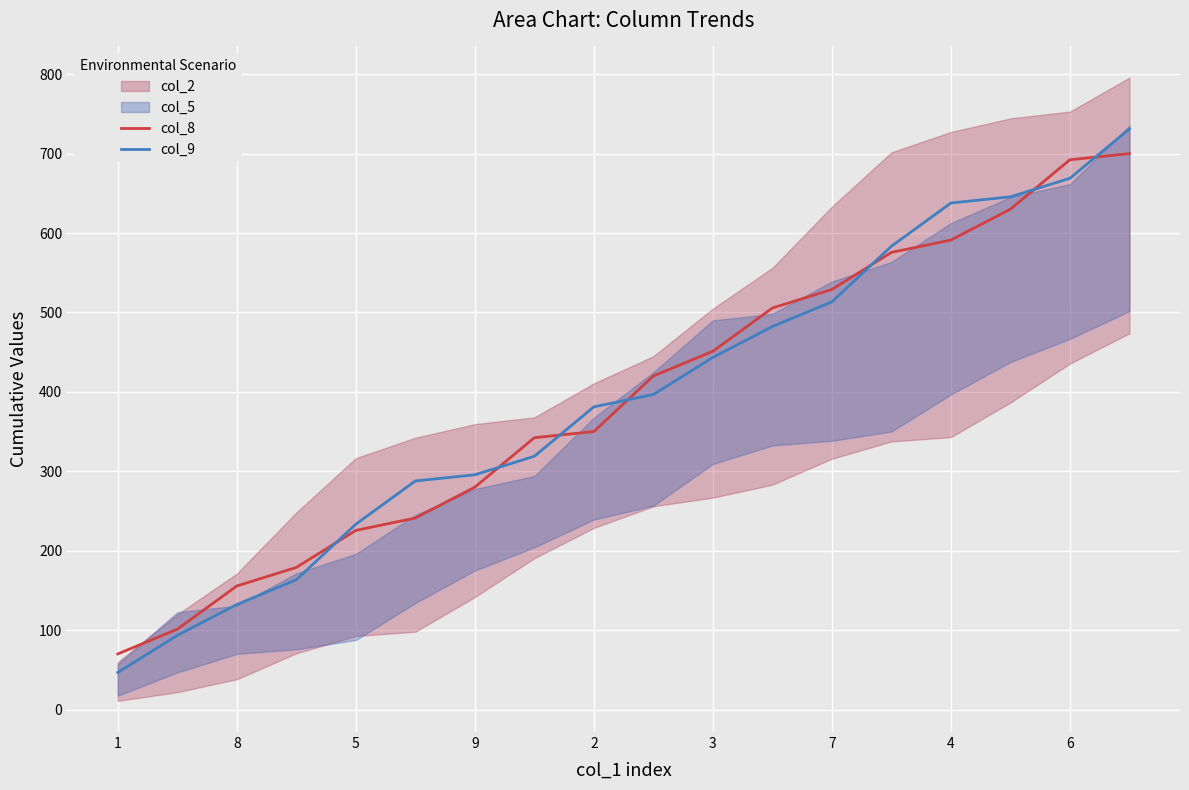

Which series has the largest range (max minus min)?

col_9